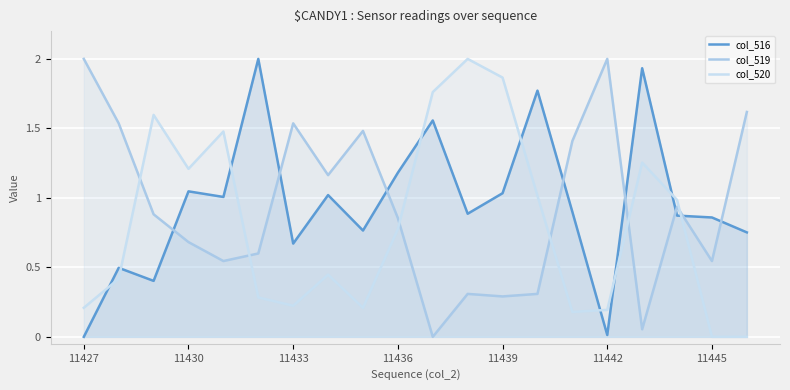

Is it true that col_519 equals 0.3 at 11439?

True